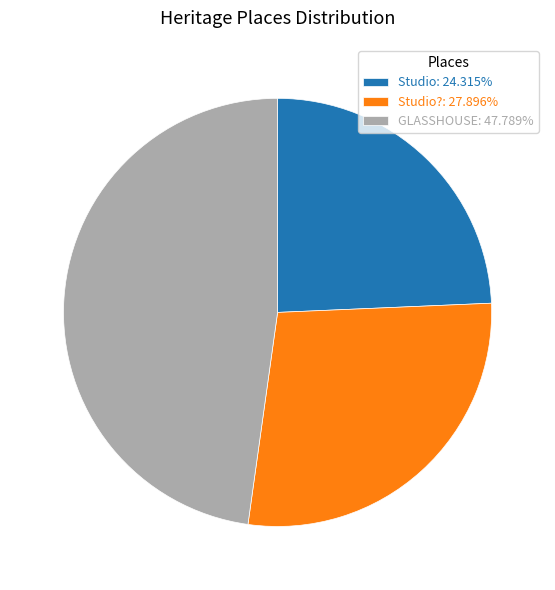

Does any single category account for the majority?

No